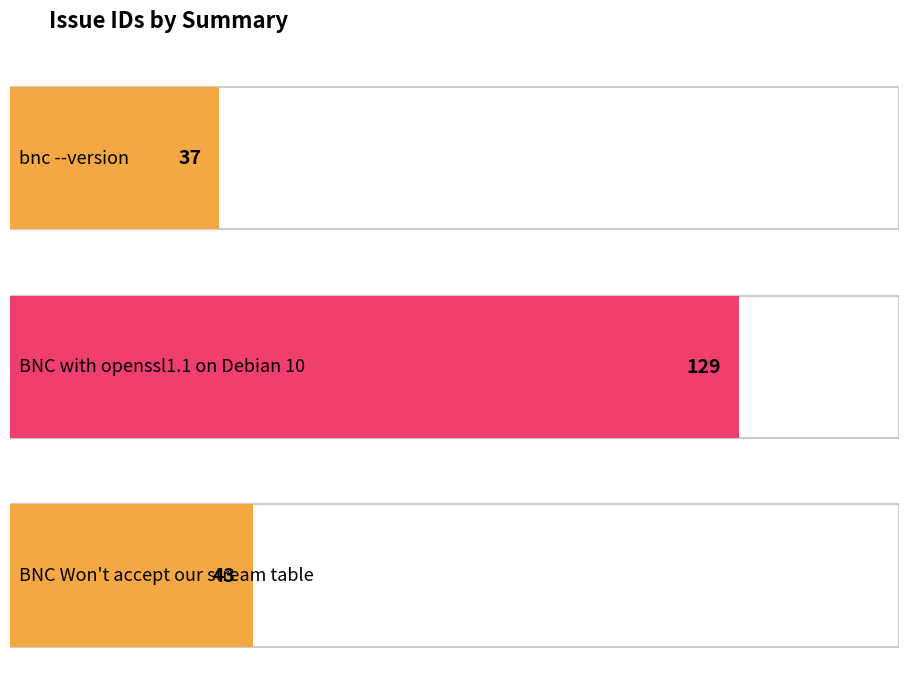

At which category does the chart reach its peak across all series?

BNC with openssl1.1 on Debian 10